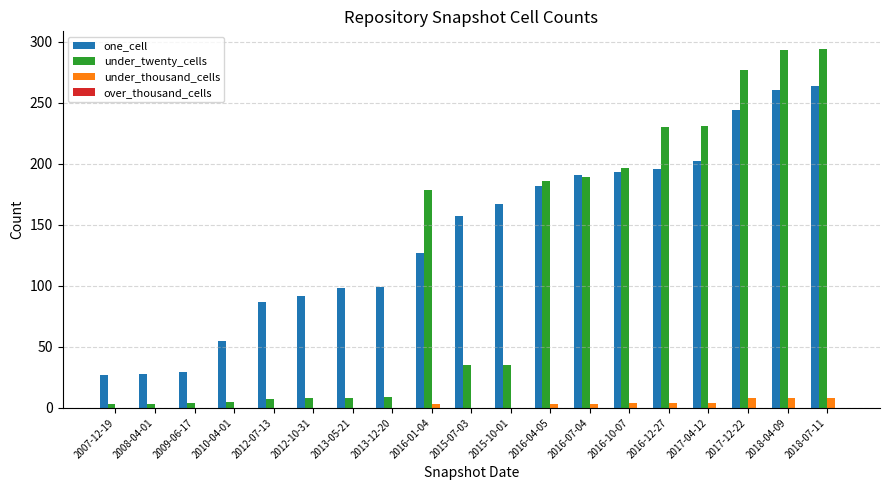

Is the value of under_thousand_cells at 2017-12-22 greater than the value of under_twenty_cells at 2017-12-22?

No